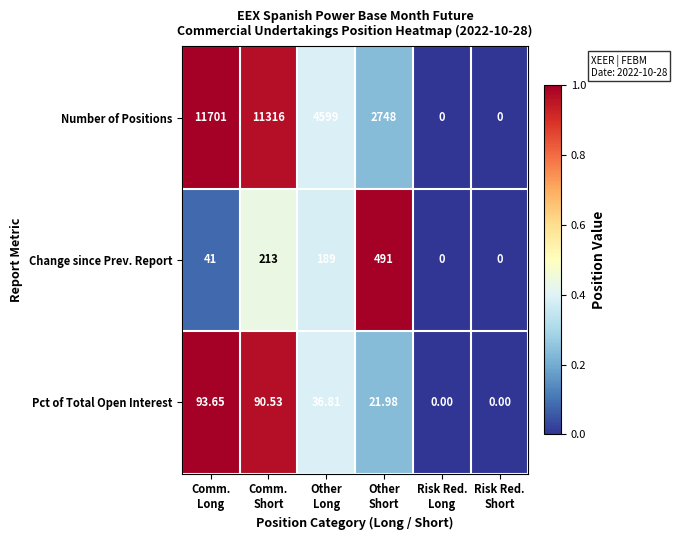

Which series has the largest range (max minus min)?

Number of Positions